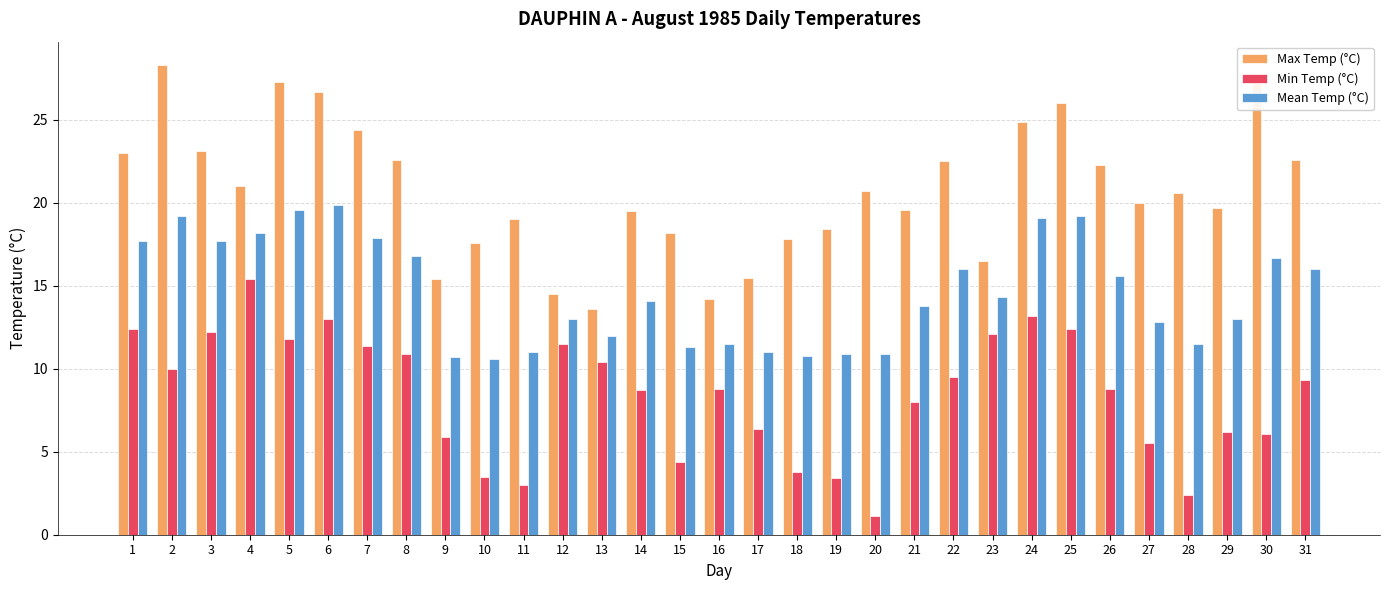

How many distinct data groups are displayed?

3